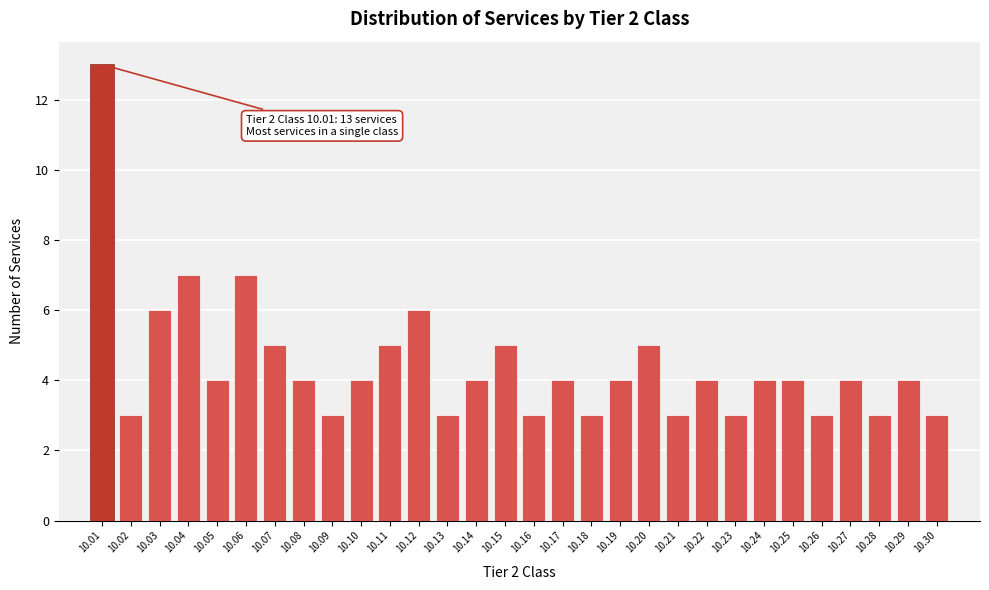

Reading left to right, transcribe all the data shown in this chart.

10.01=13	10.02=3	10.03=6	10.04=7	10.05=4	10.06=7	10.07=5	10.08=4	10.09=3	10.10=4	10.11=5	10.12=6	10.13=3	10.14=4	10.15=5	10.16=3	10.17=4	10.18=3	10.19=4	10.20=5	10.21=3	10.22=4	10.23=3	10.24=4	10.25=4	10.26=3	10.27=4	10.28=3	10.29=4	10.30=3